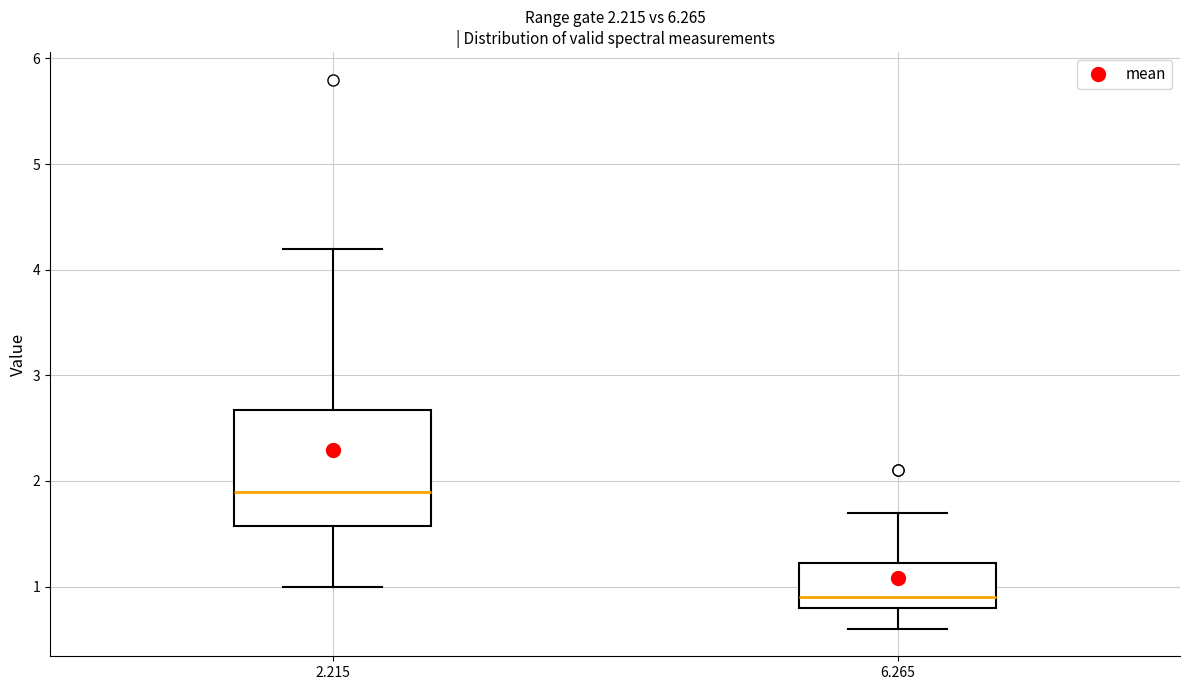

Reading left to right, read every box against the y-axis: the position of its median line, the range the box covers, and the ends of its whiskers. The values are not printed on the chart, so give them approximately, as read against the axis.

2.215: median 1.9, box 1.6 to 2.7, whiskers 1.0 to 4.2
6.265: median 0.9, box 0.8 to 1.2, whiskers 0.6 to 1.7